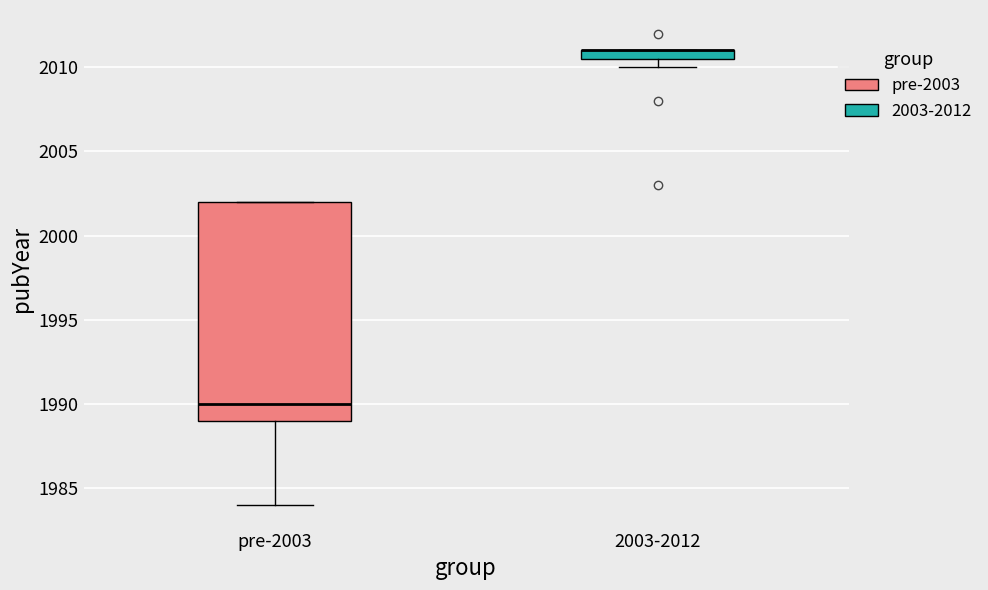

Where is the upper edge of the box for pre-2003 on the y-axis? The values are not printed on the chart, so give them approximately, as read against the axis.

2002.0